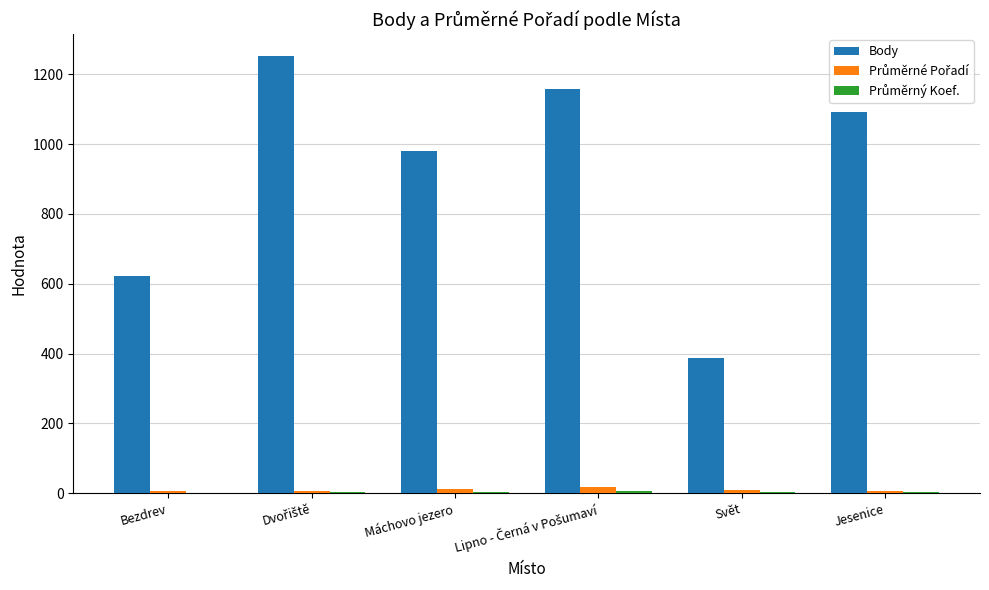

Count the number of categories in the chart.

6